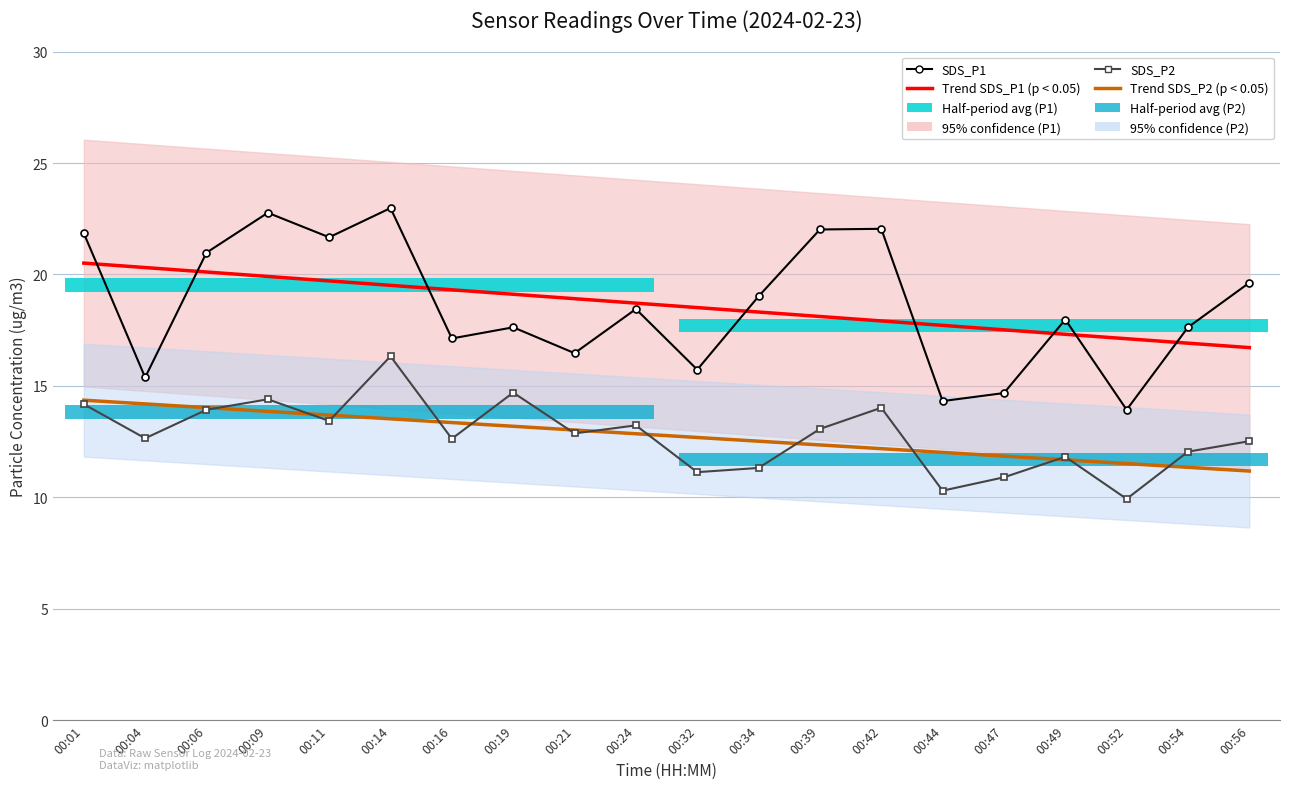

Rank the series by their maximum value, from lowest to highest.

Trend SDS_P2 (p < 0.05), SDS_P2, Trend SDS_P1 (p < 0.05), SDS_P1